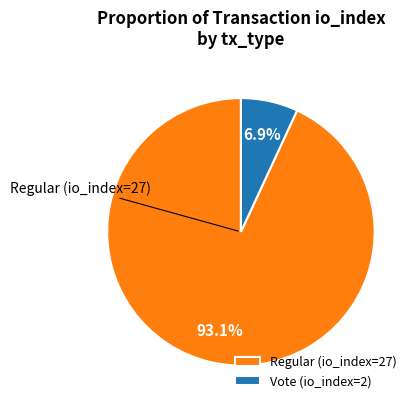

Does Regular (io_index=27) represent more than half of the total?

Yes